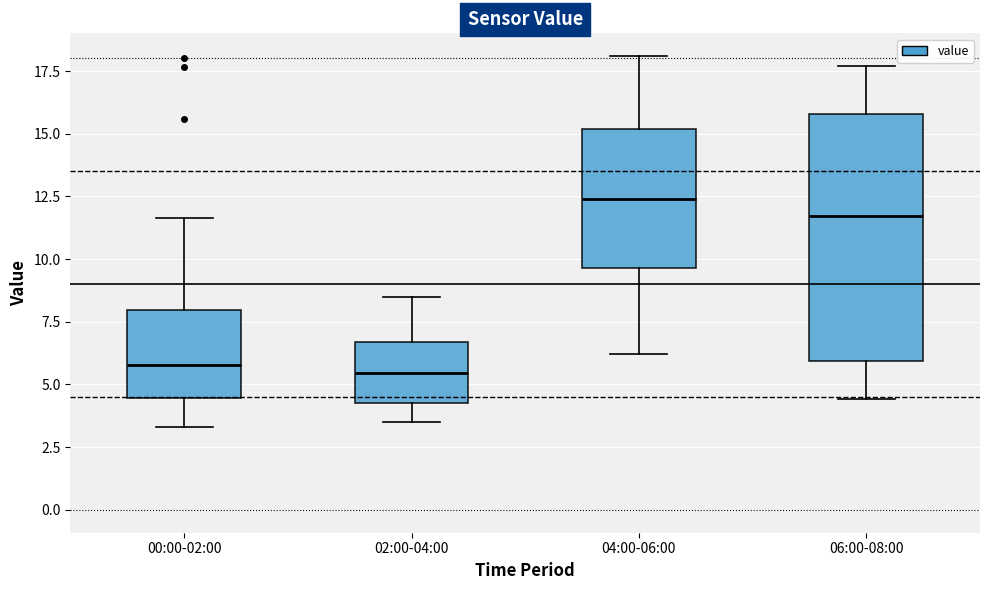

Reading left to right, transcribe this box plot: for each box, give where its median line is, the range the box spans, and where its two whiskers end, as read against the y-axis. The values are not printed on the chart, so give them approximately, as read against the axis.

00:00-02:00: median 6.0, box 4.5 to 8.0, whiskers 3.5 to 11.5
02:00-04:00: median 5.5, box 4.5 to 6.5, whiskers 3.5 to 8.5
04:00-06:00: median 12.5, box 9.5 to 15.0, whiskers 6.0 to 18.0
06:00-08:00: median 11.5, box 6.0 to 16.0, whiskers 4.5 to 17.5